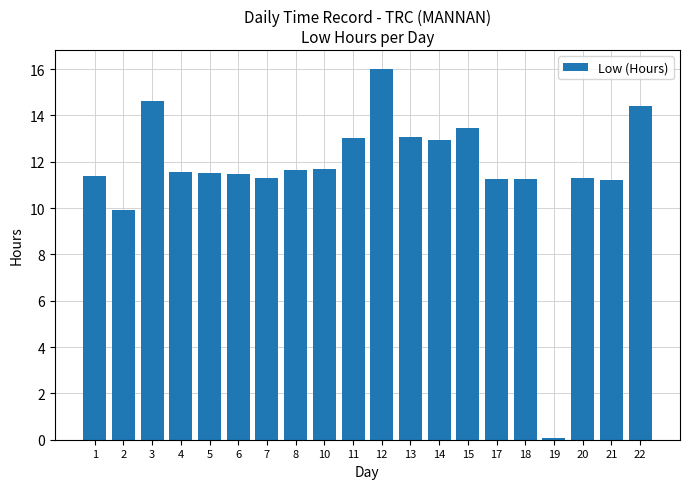

Between 14 and 20, which is larger?

14